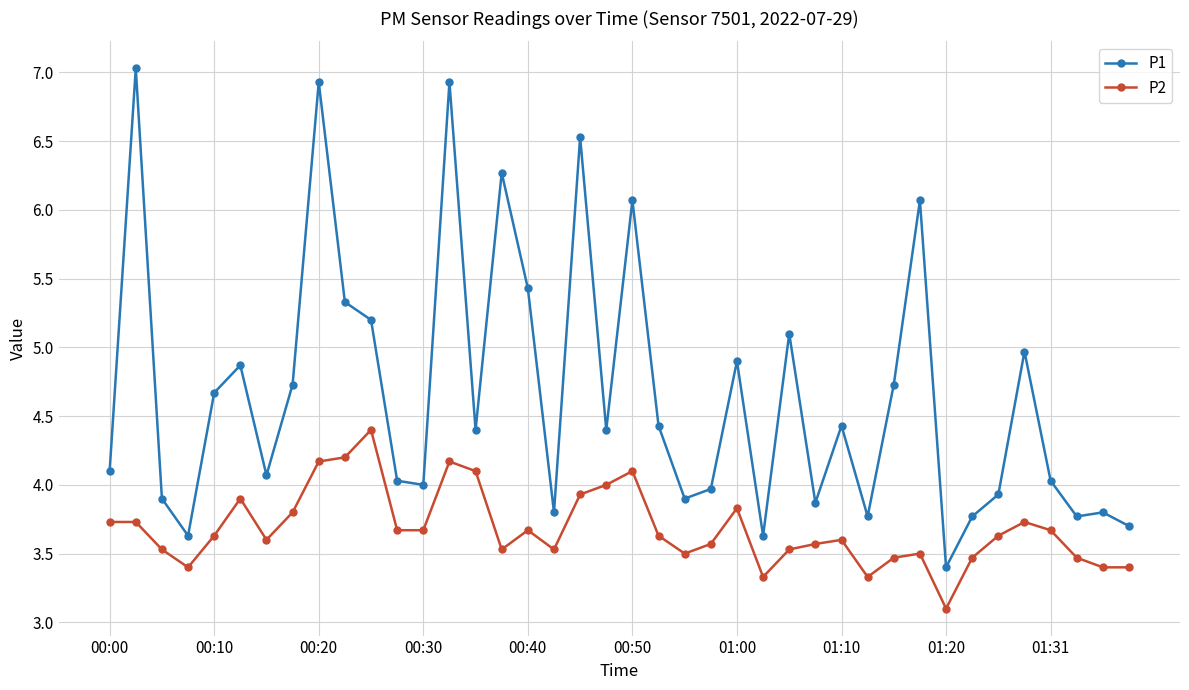

At how many categories does at least one series exceed 5?

11